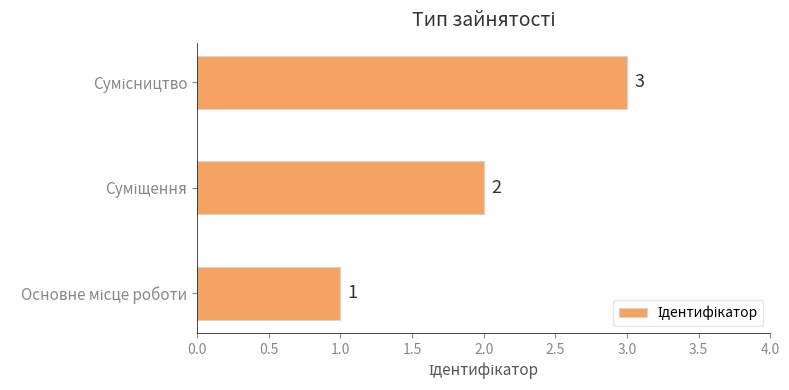

Count the values in the range 1 to 3.

3